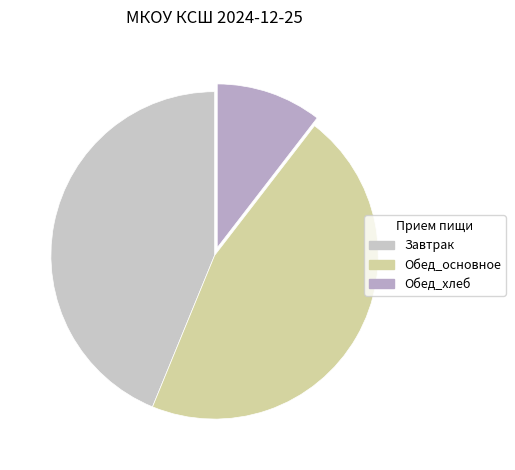

Which slice is the smallest?

Обед_хлеб